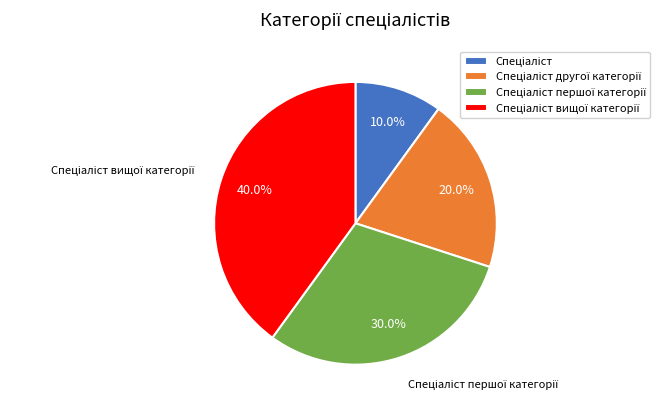

Does any single category account for the majority?

No